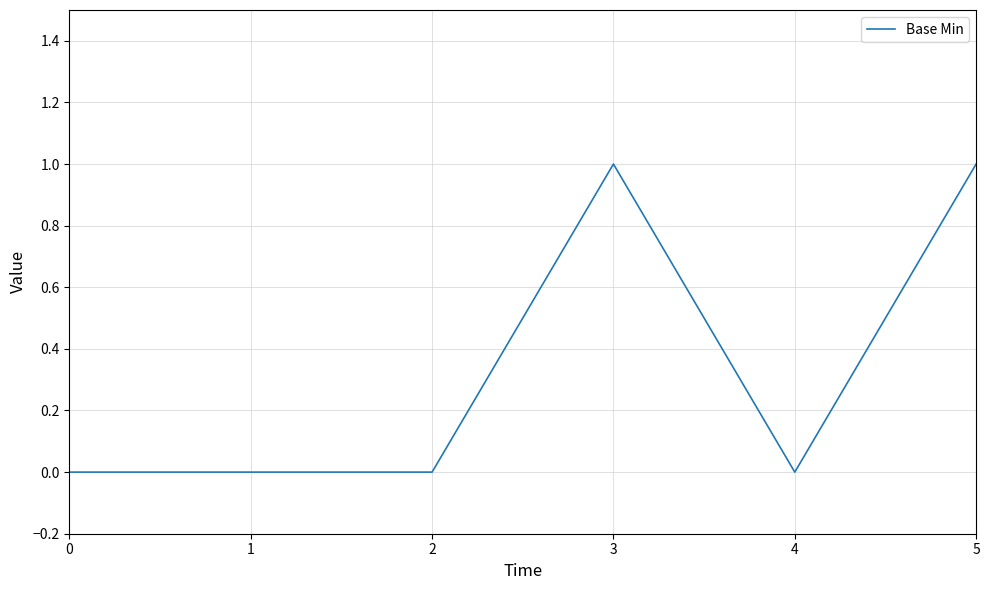

Is it true that the value at 3 is 1?

True